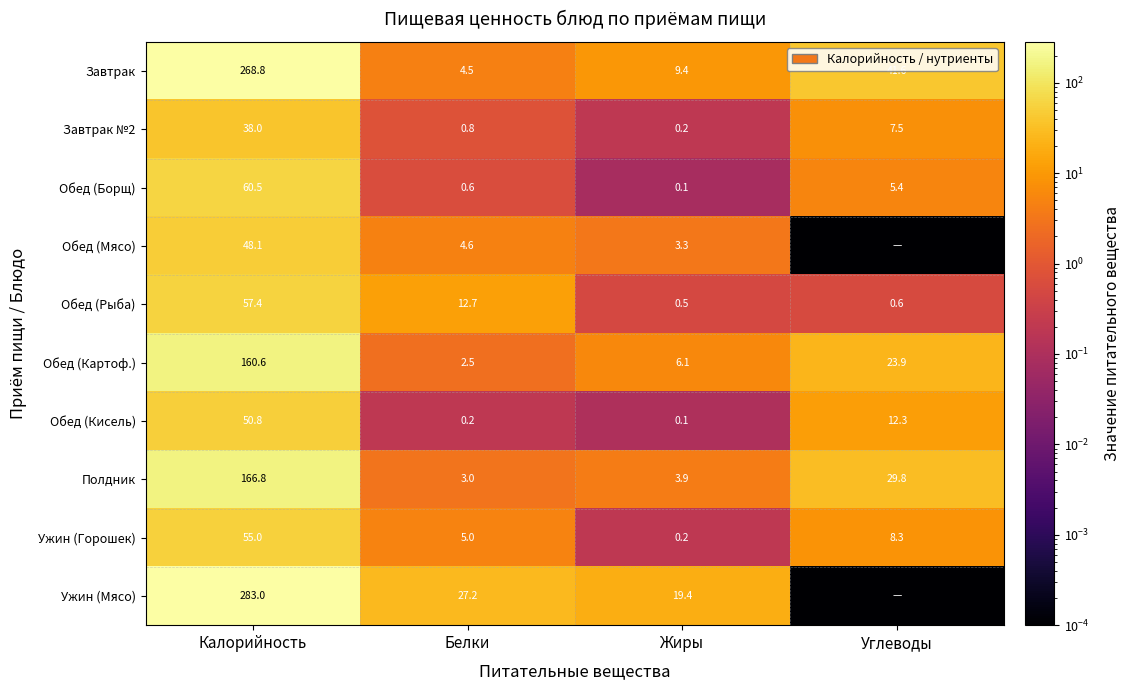

Rank the categories by Обед (Рыба) value from lowest to highest.

Жиры, Углеводы, Белки, Калорийность